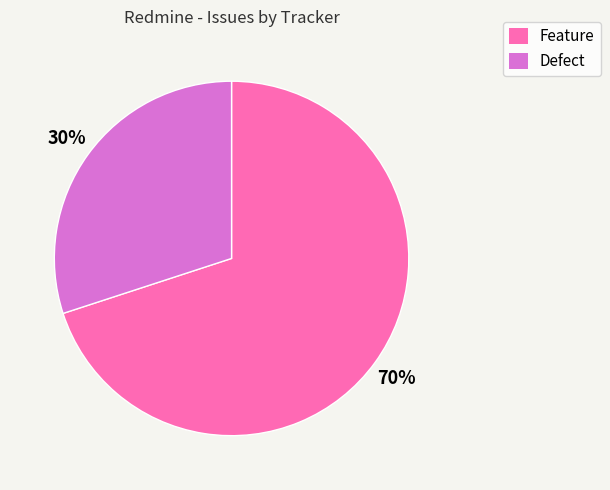

Does Defect account for over 50% of the chart?

No